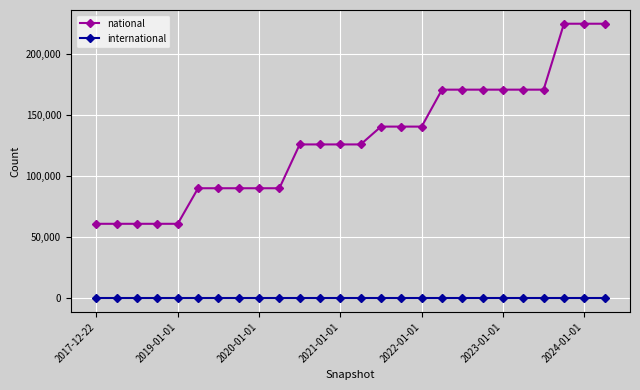

True or false: international and national cross at least once.

False